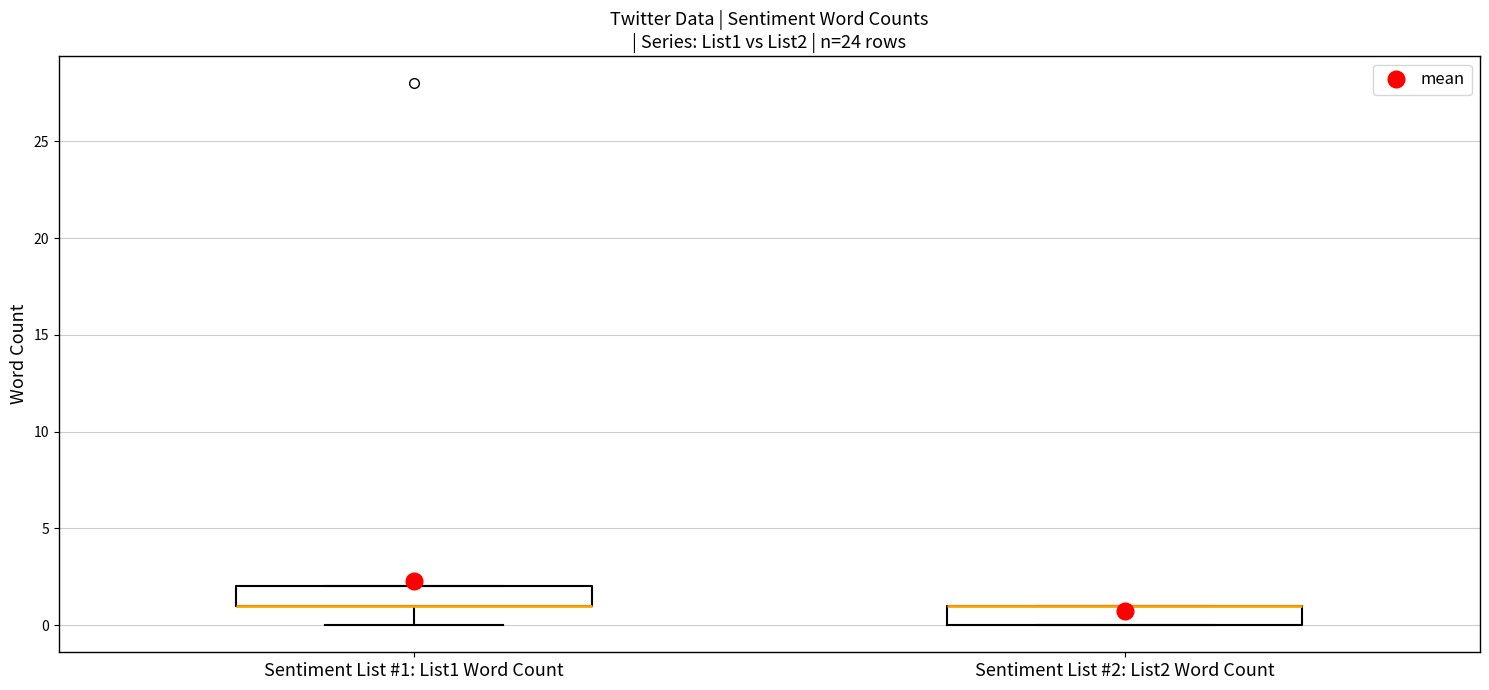

Reading left to right, read every box against the y-axis: the position of its median line, the range the box covers, and the ends of its whiskers. The values are not printed on the chart, so give them approximately, as read against the axis.

Sentiment List #1: List1 Word Count: median 1 (drawn on the box's lower edge), box 1 to 2, whiskers 0 to 2
Sentiment List #2: List2 Word Count: median 1 (drawn on the box's upper edge), box 0 to 1, whiskers 0 to 1